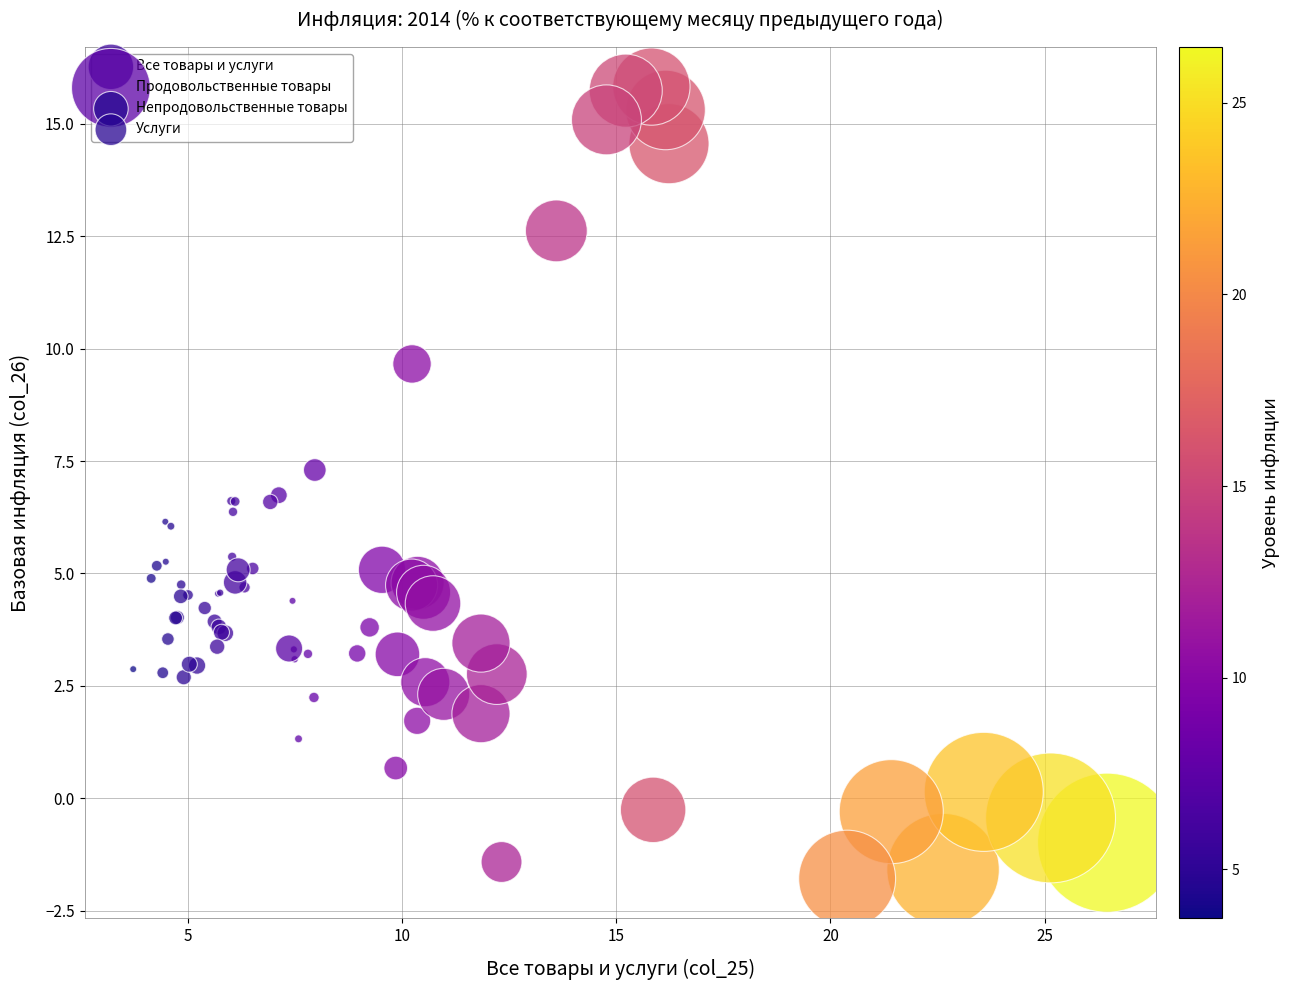

Which series contains the highest Y value?

Все товары и услуги